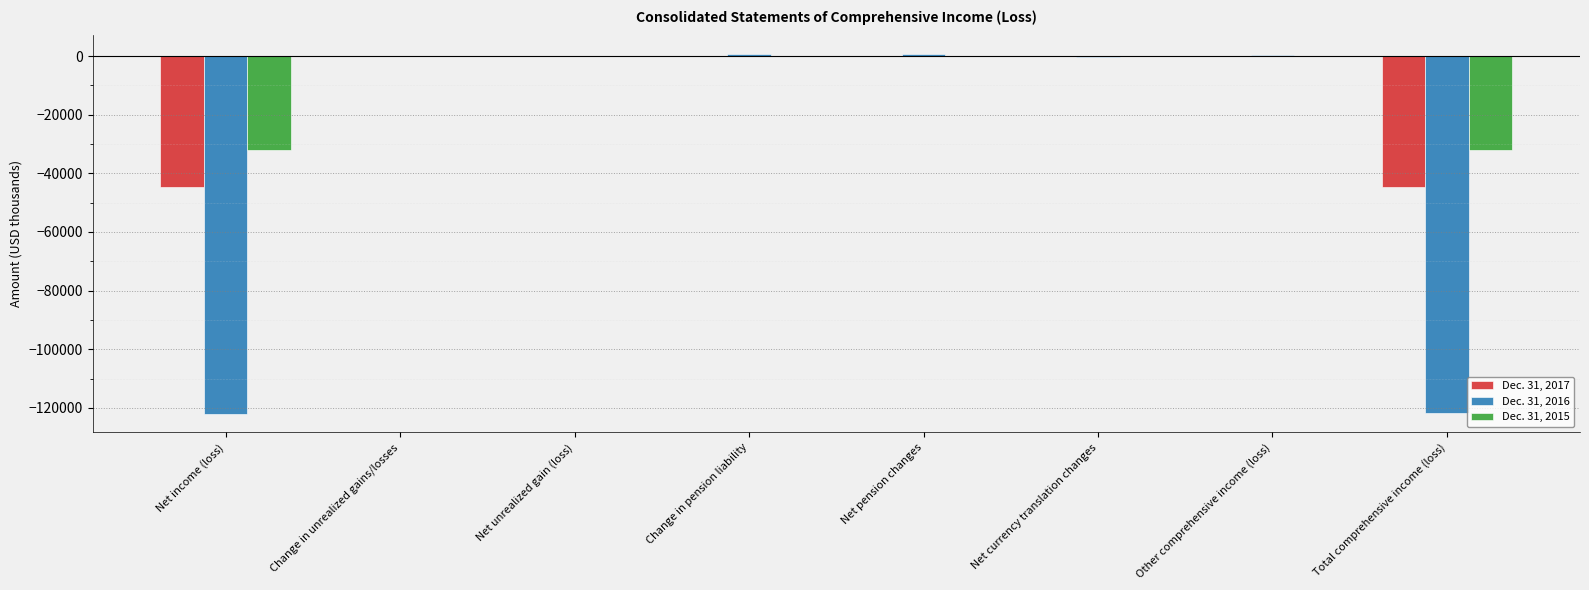

How many series are shown in this chart?

3